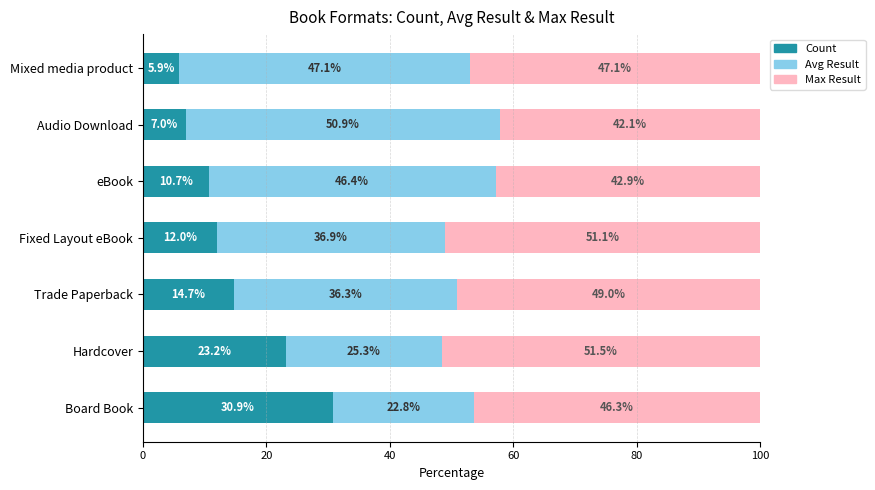

List the labels in order of Count value, smallest first.

Mixed media product, Audio Download, eBook, Fixed Layout eBook, Trade Paperback, Hardcover, Board Book